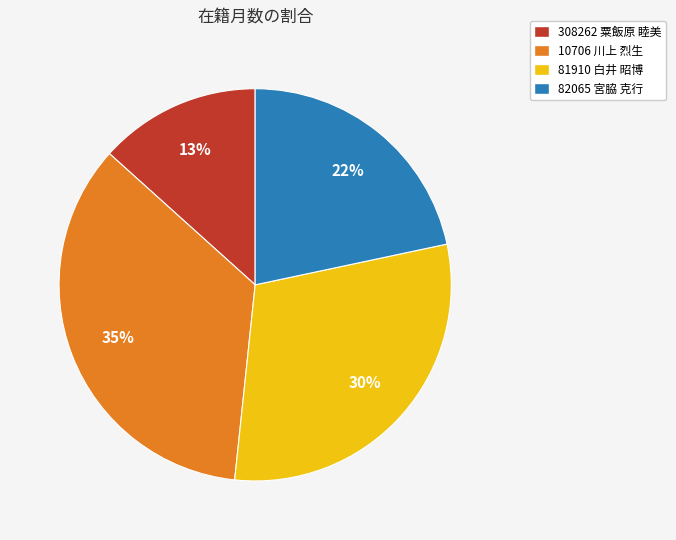

Between 308262 粟飯原 睦美 and 81910 白井 昭博, which is larger?

81910 白井 昭博